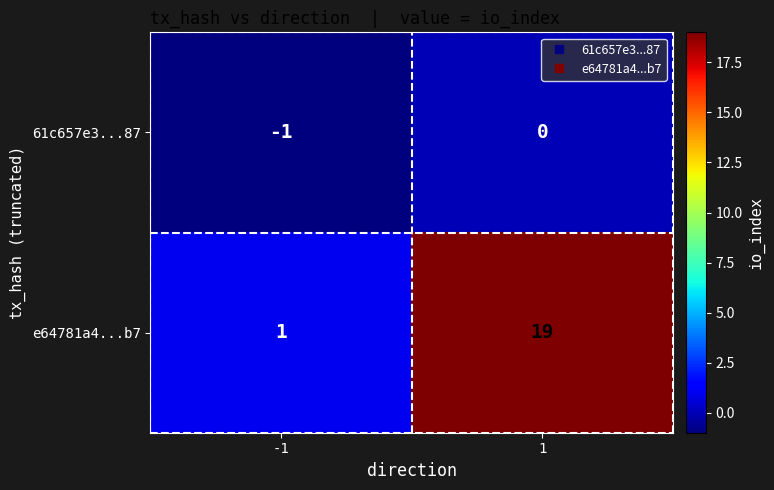

What value does the e64781a4...b7 series have at 1?

19